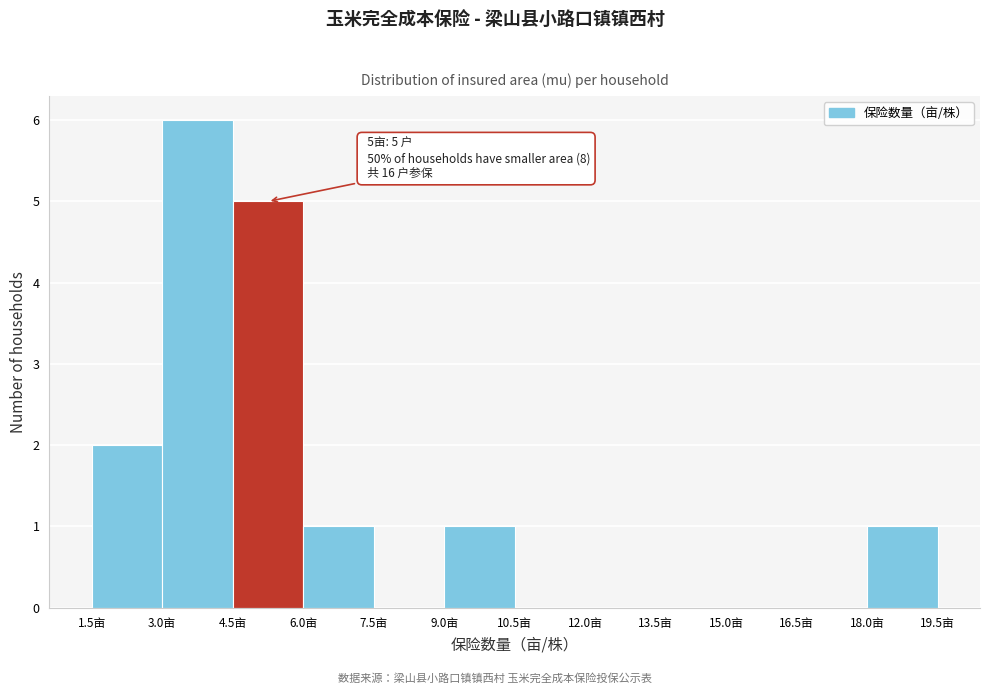

Which range on the x-axis has the tallest bar?

3.0 to 4.5